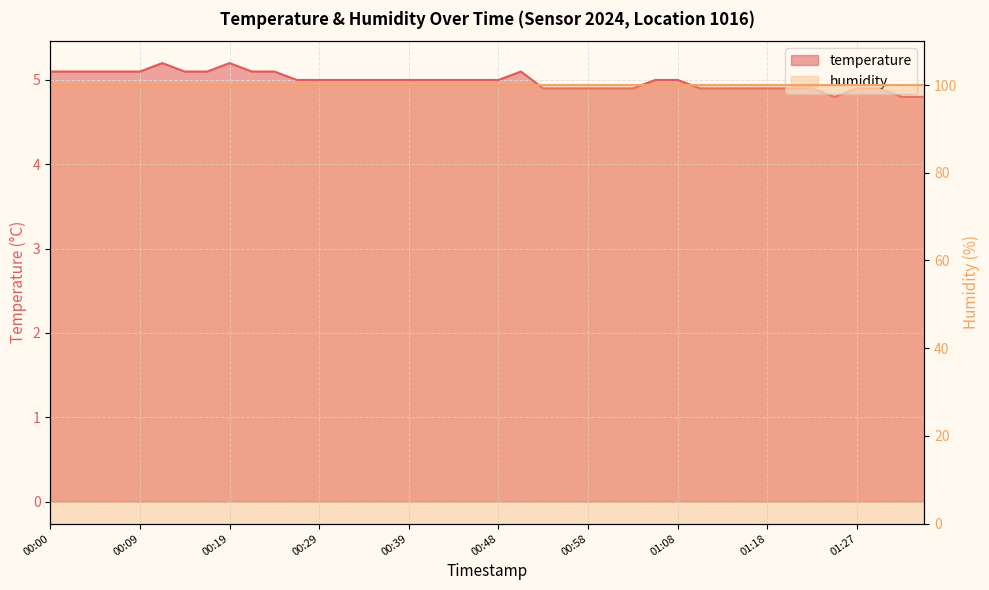

Read the value at 00:34.

5.0